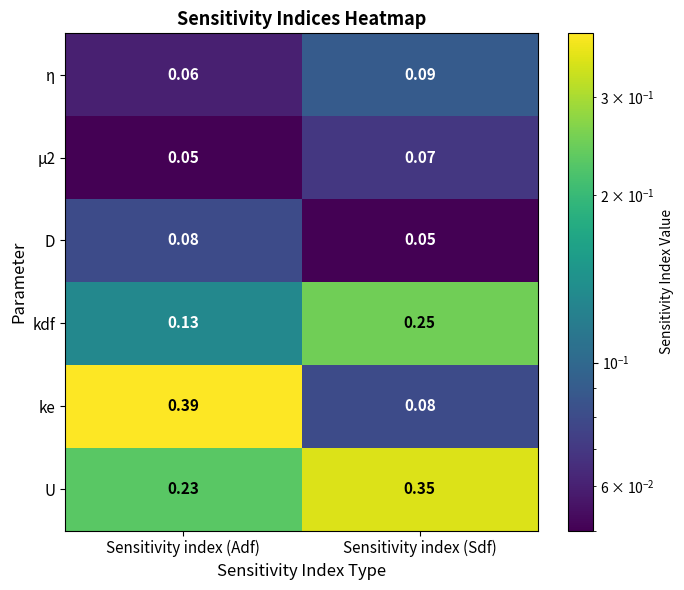

At which category is the sum across all series the highest?

Sensitivity index (Adf)